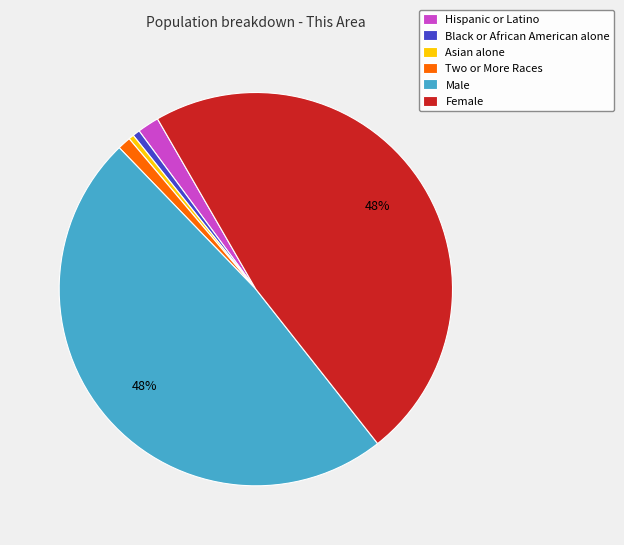

True or false: Black or African American alone accounts for 1% of the total.

True